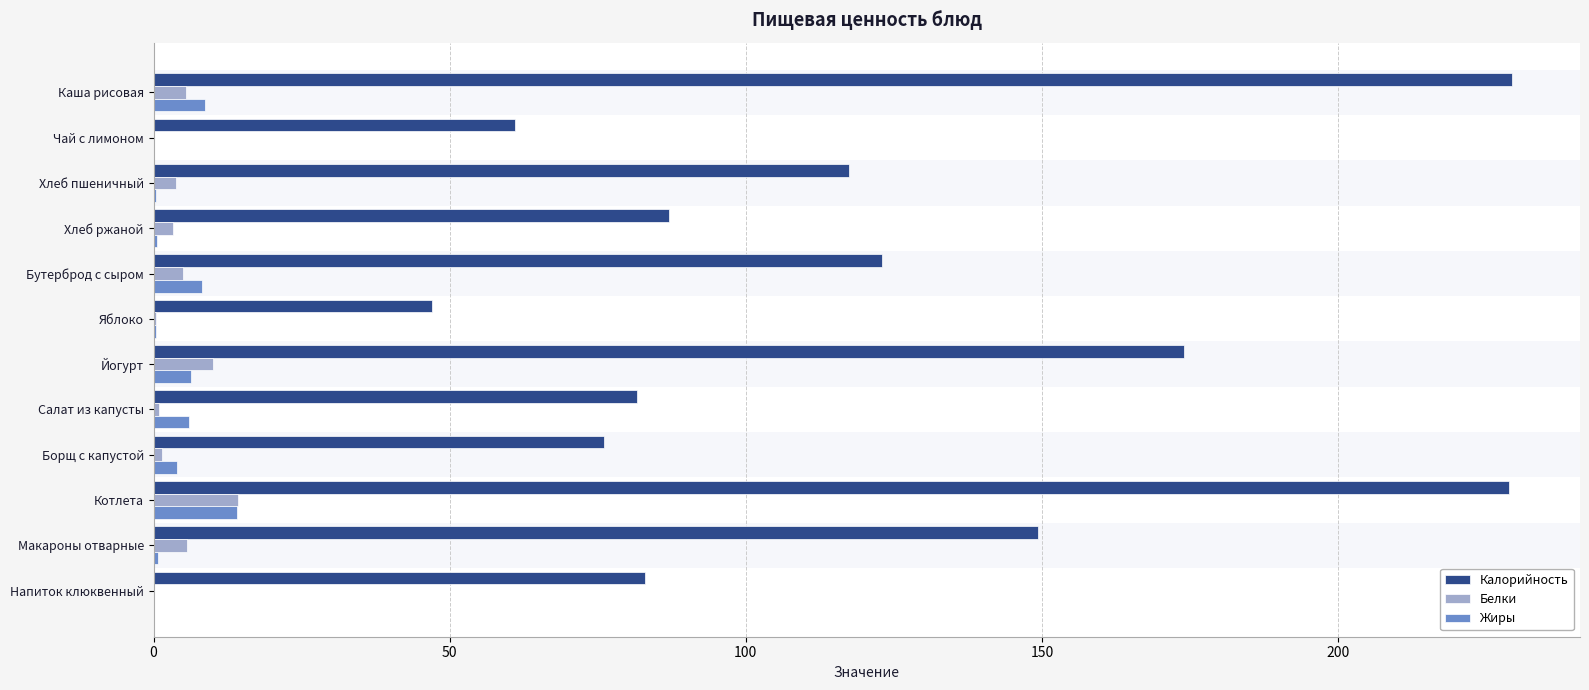

Is it true that Жиры equals 8.6 at Каша рисовая?

True